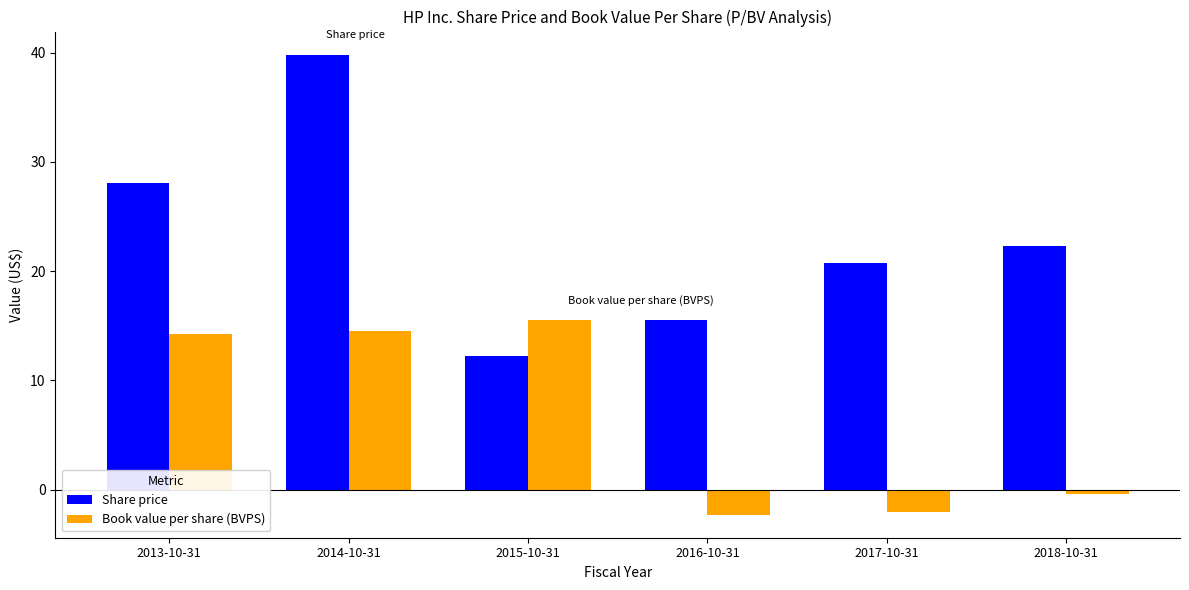

The value of Book value per share (BVPS) at 2013-10-31 is 14.3. True or false?

True